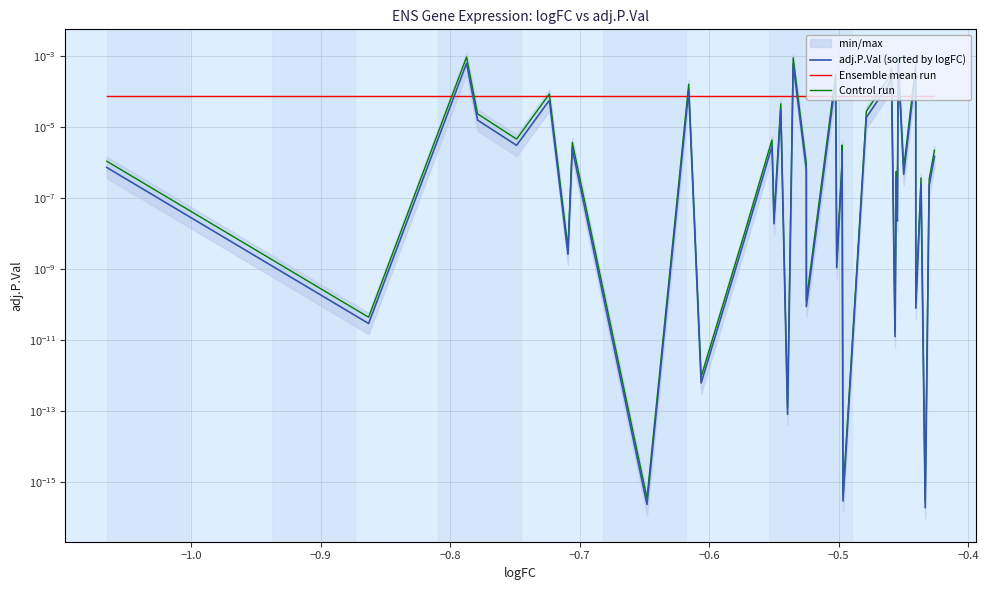

True or false: Control run has more than 2 points higher than both neighbors.

True